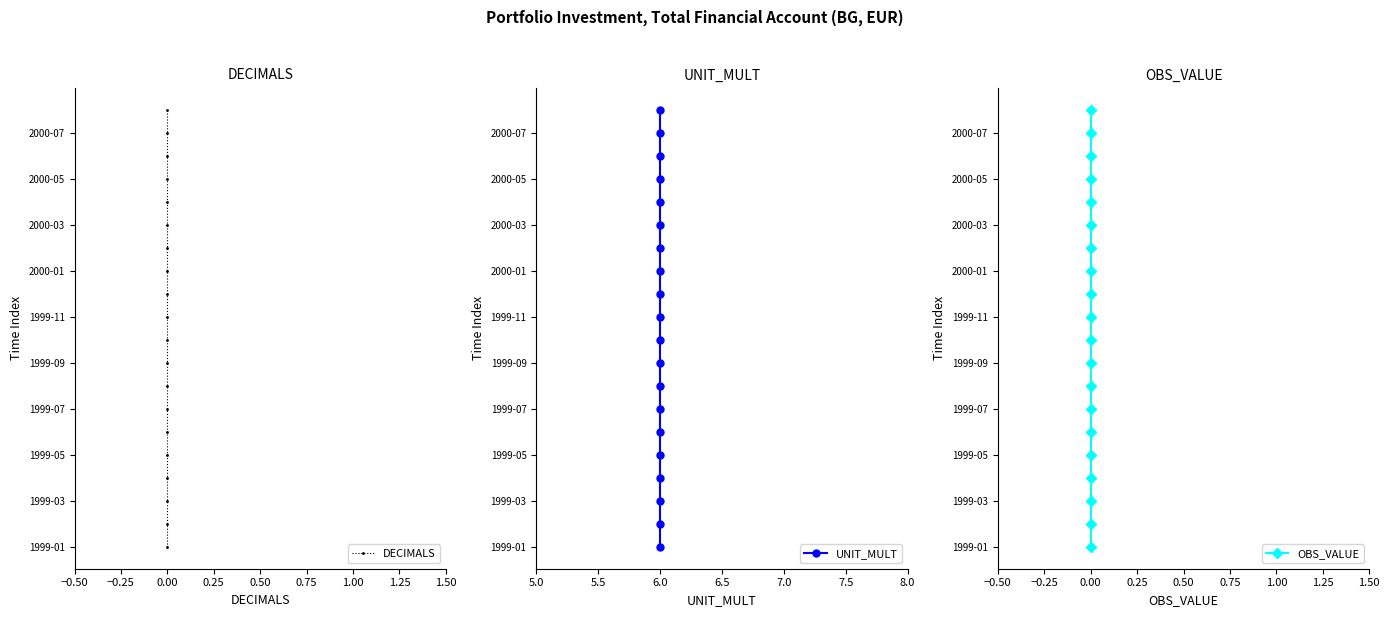

True or false: OBS_VALUE and UNIT_MULT intersect in this chart.

False